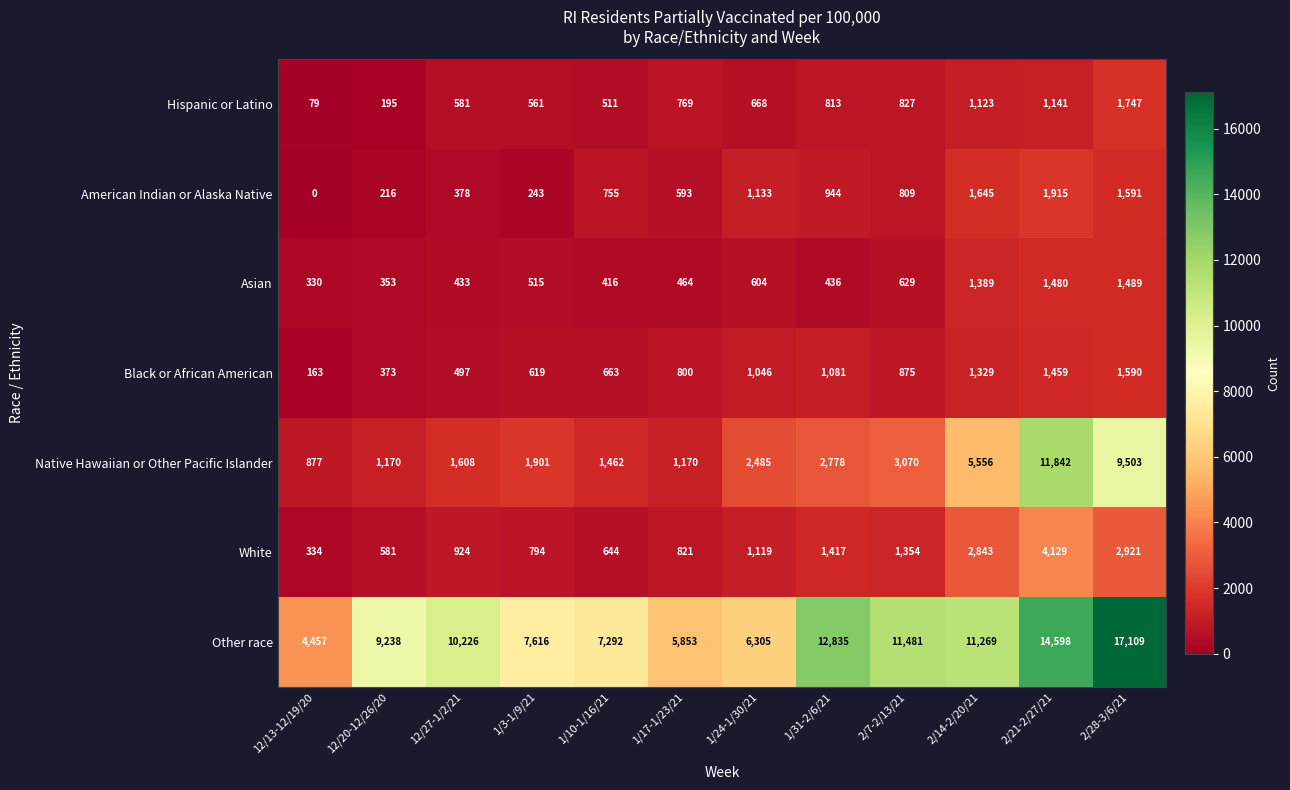

Is it true that Hispanic or Latino equals 511 at 1/10-1/16/21?

True